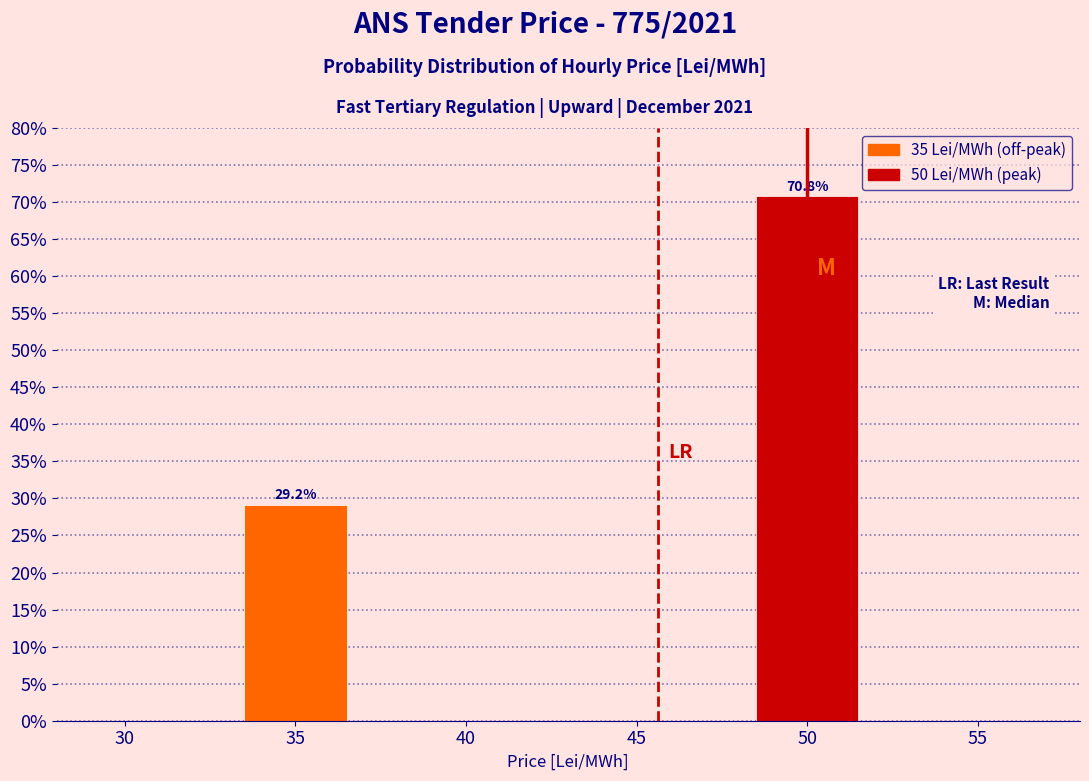

Reading left to right, list all the values displayed in this chart.

35=29.2	50=70.8